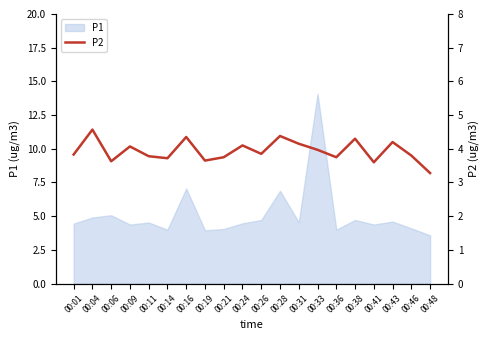

The chart shows a value of 3.9 at 00:26. True or false?

True